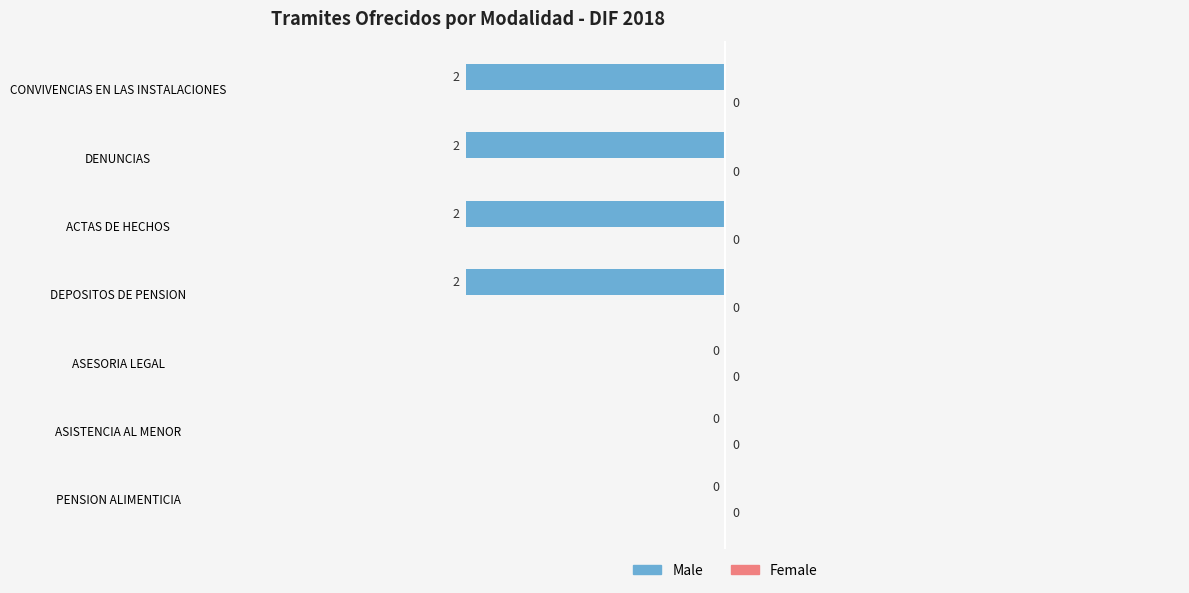

What is the sum of all values?

-8